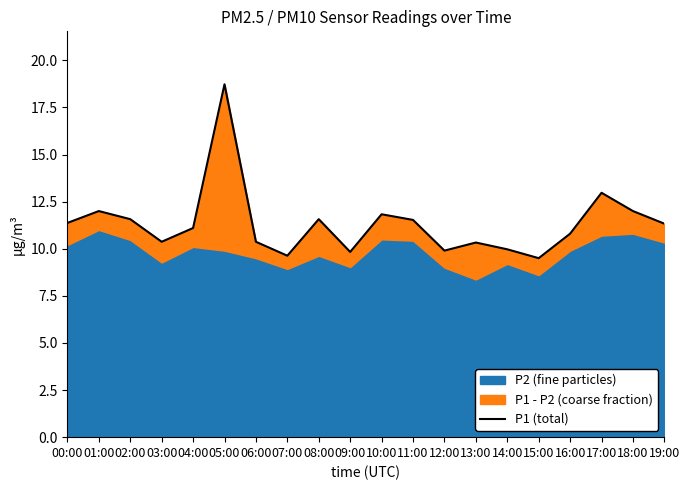

The chart shows a value of 2.4 at 14:00. True or false?

False